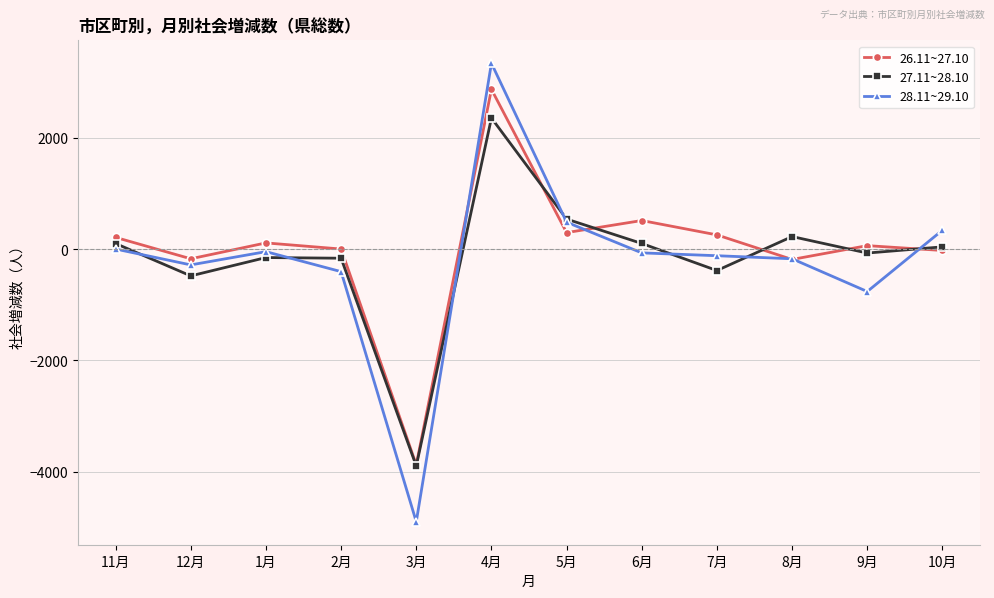

At 12月, list the series in order from smallest to largest.

27.11~28.10, 28.11~29.10, 26.11~27.10